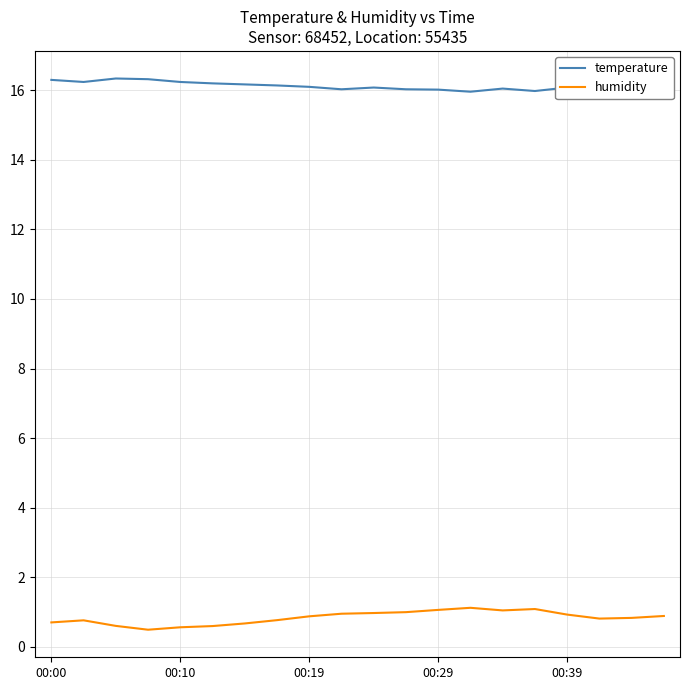

What is the highest value of the temperature series?

16.3